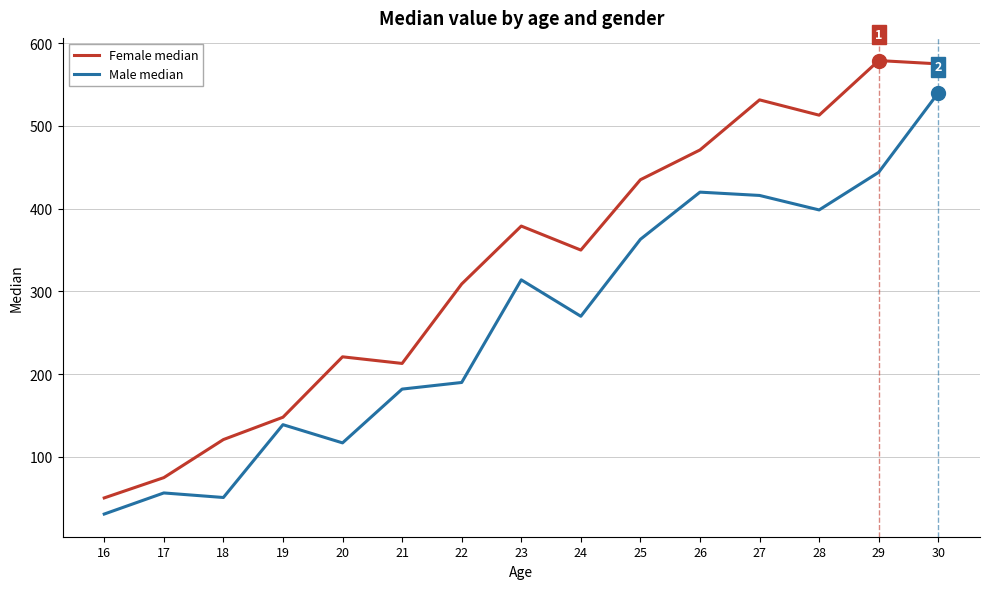

At which category is the sum across all series the highest?

30